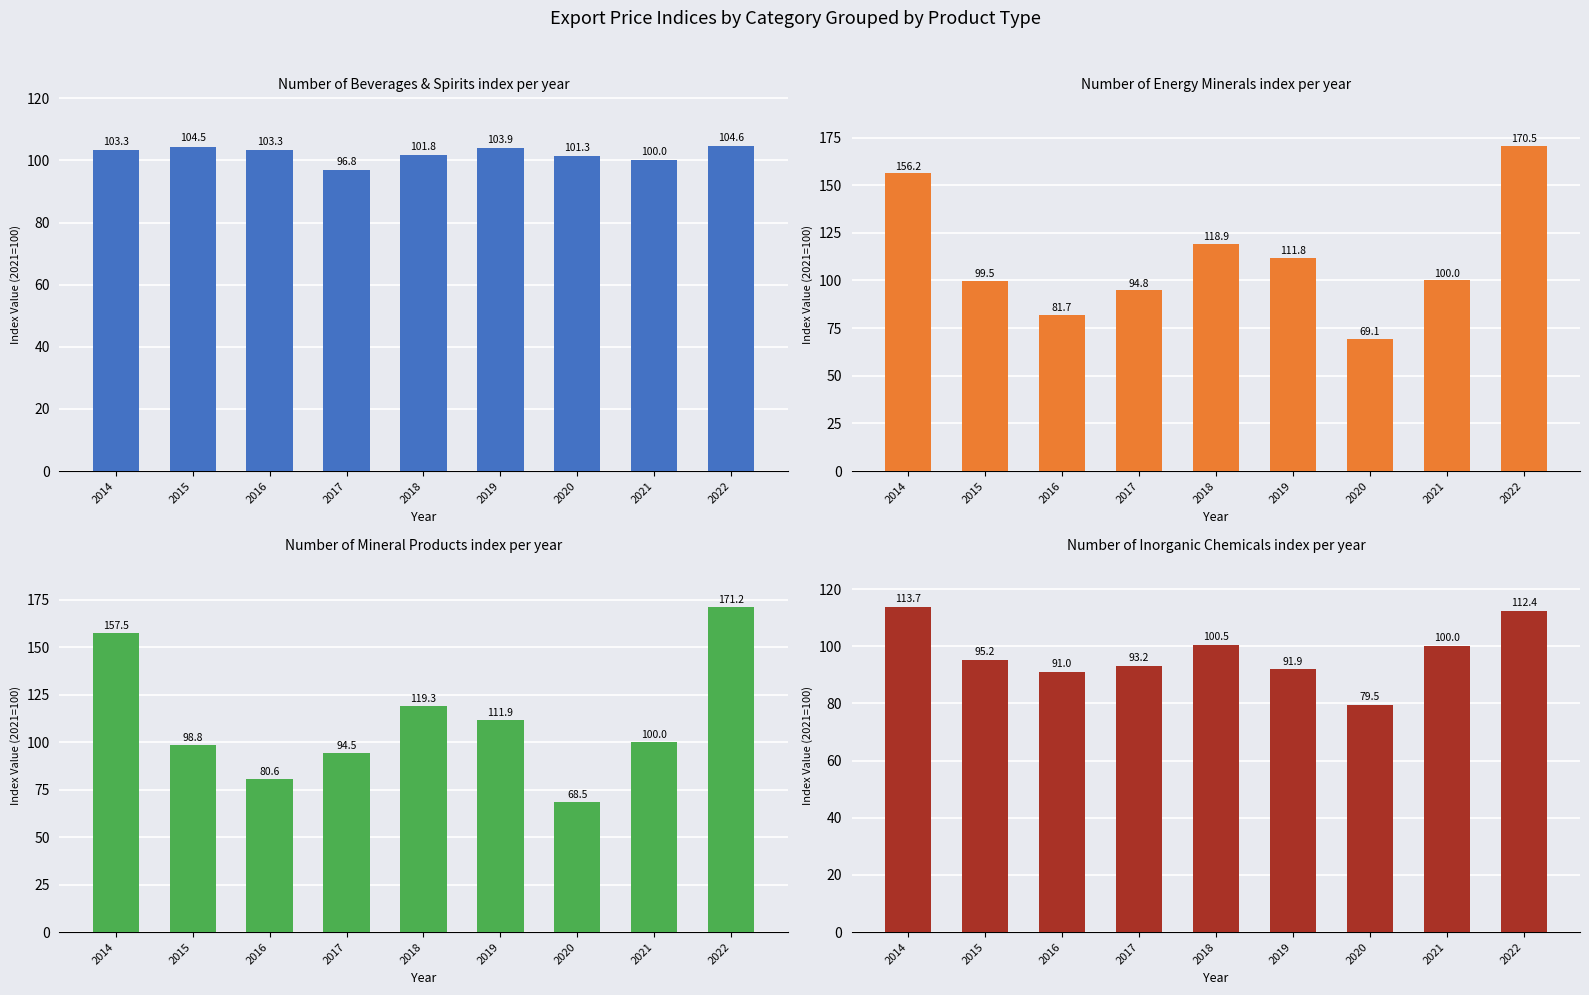

Reading left to right, extract all data points from this chart.

Beverages & Spirits: 103.3	104.5	103.3	96.8	101.8	103.9	101.3	100.0	104.6
Energy Minerals: 156.2	99.5	81.7	94.8	118.9	111.8	69.1	100.0	170.5
Mineral Products: 157.5	98.8	80.6	94.5	119.3	111.9	68.5	100.0	171.2
Inorganic Chemicals: 113.7	95.2	91.0	93.2	100.5	91.9	79.5	100.0	112.4